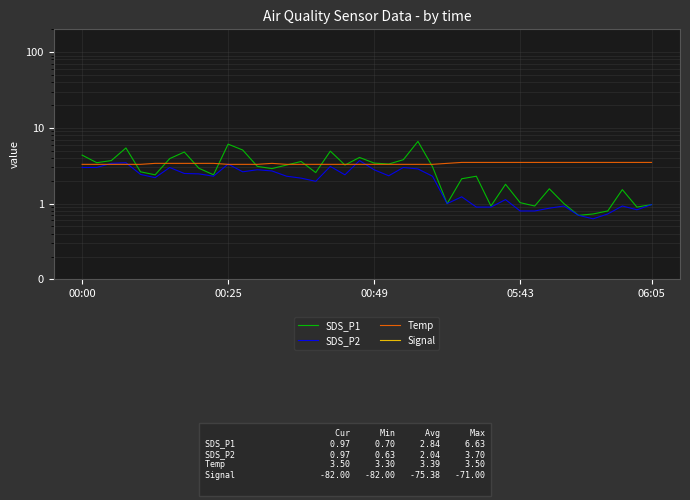

How many times do SDS_P2 and Temp cross each other?

6